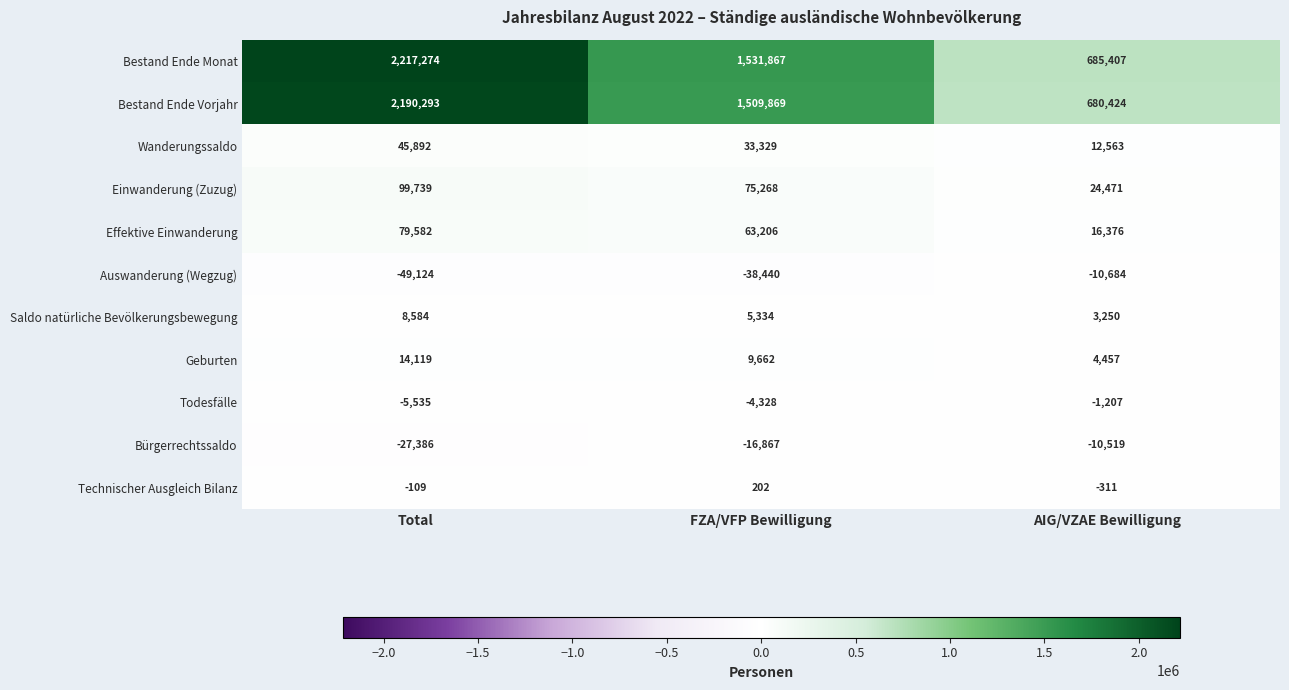

Count the number of data series in this chart.

11